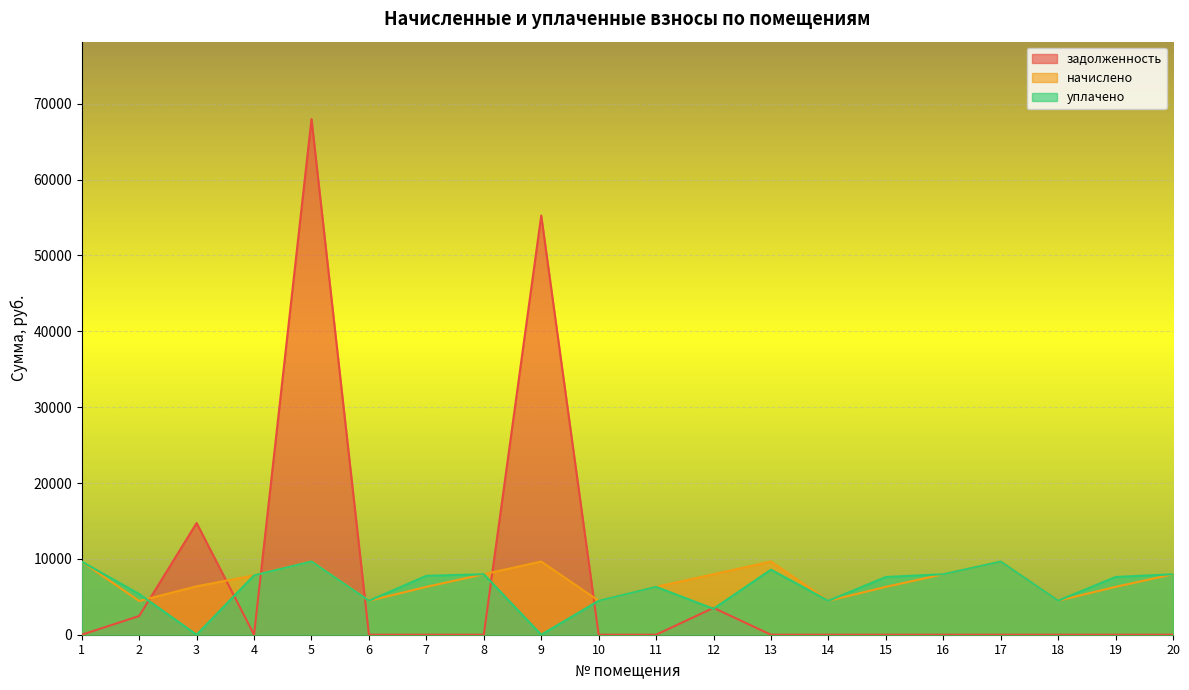

The value of уплачено at 10 is 2624.5. True or false?

False